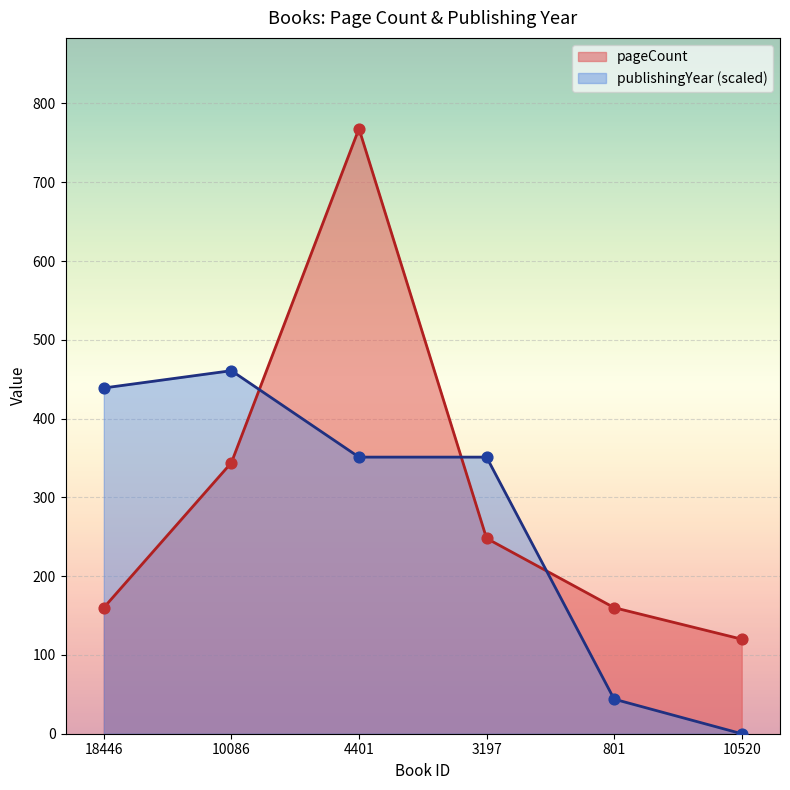

Which series has the largest total across all categories?

pageCount